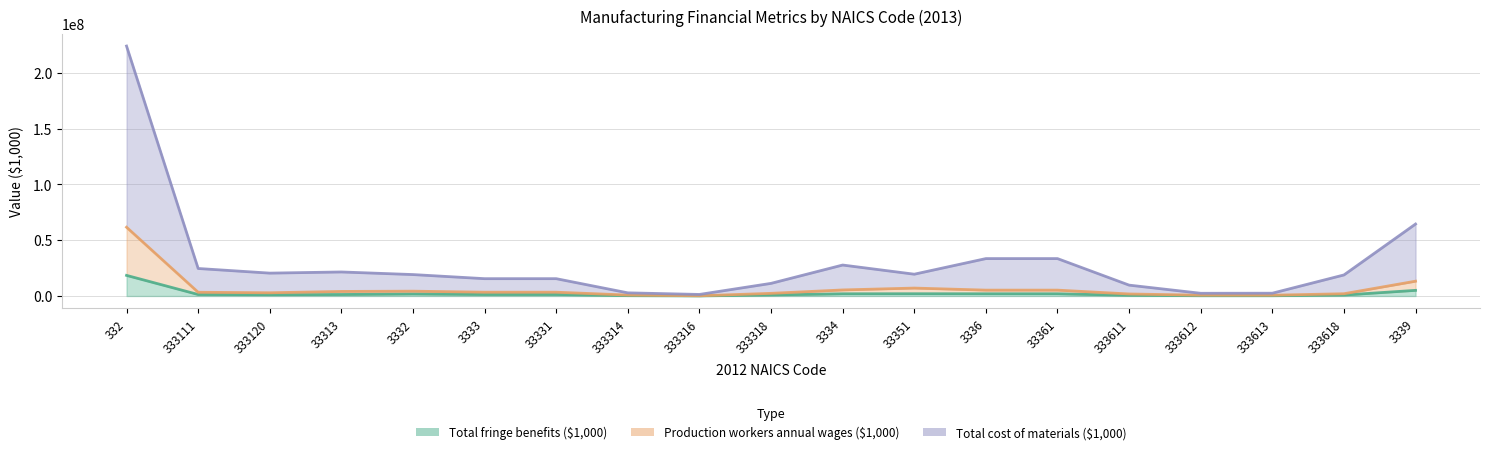

How many data points does each series have?

19